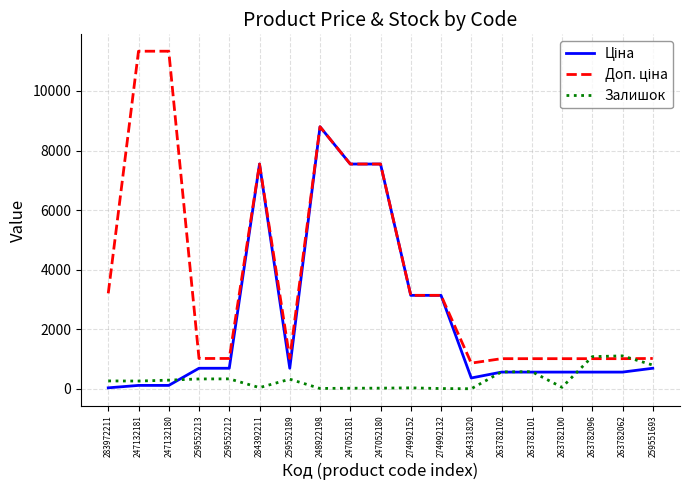

What is the maximum value shown in the chart?

11334.0